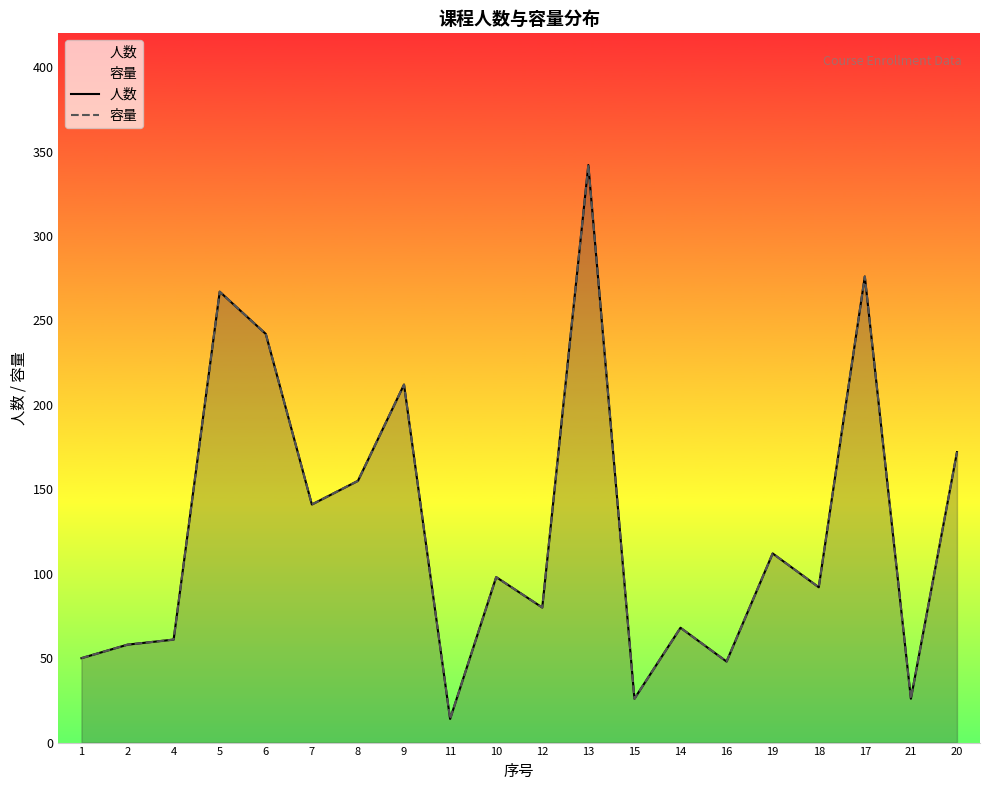

Reading right to left, transcribe all the data shown in this chart.

人数: 172	26	276	92	112	48	68	26	342	80	98	14	212	155	141	242	267	61	58	50
容量: 172	26	276	92	112	48	68	26	342	80	98	14	212	155	141	242	267	61	58	50